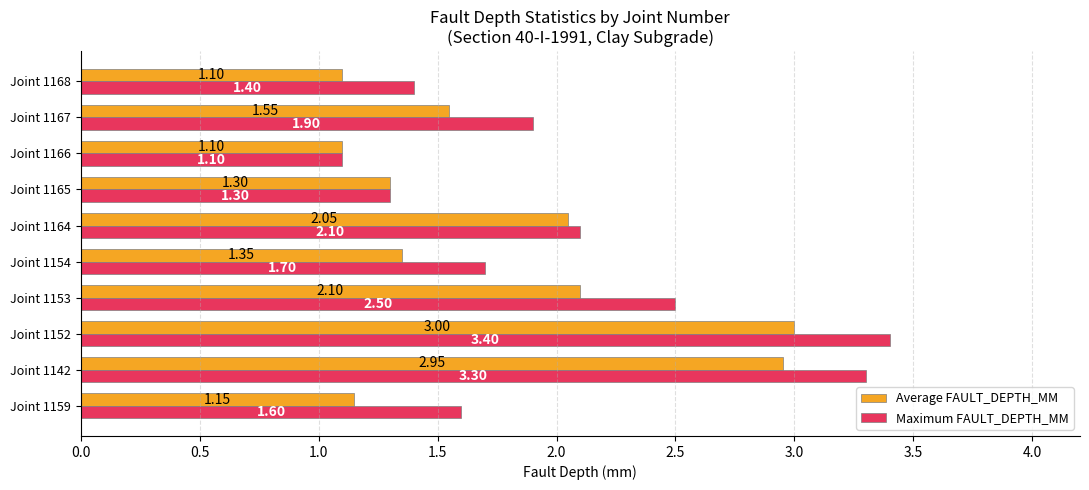

What is the average value of the Average FAULT_DEPTH_MM series?

1.8